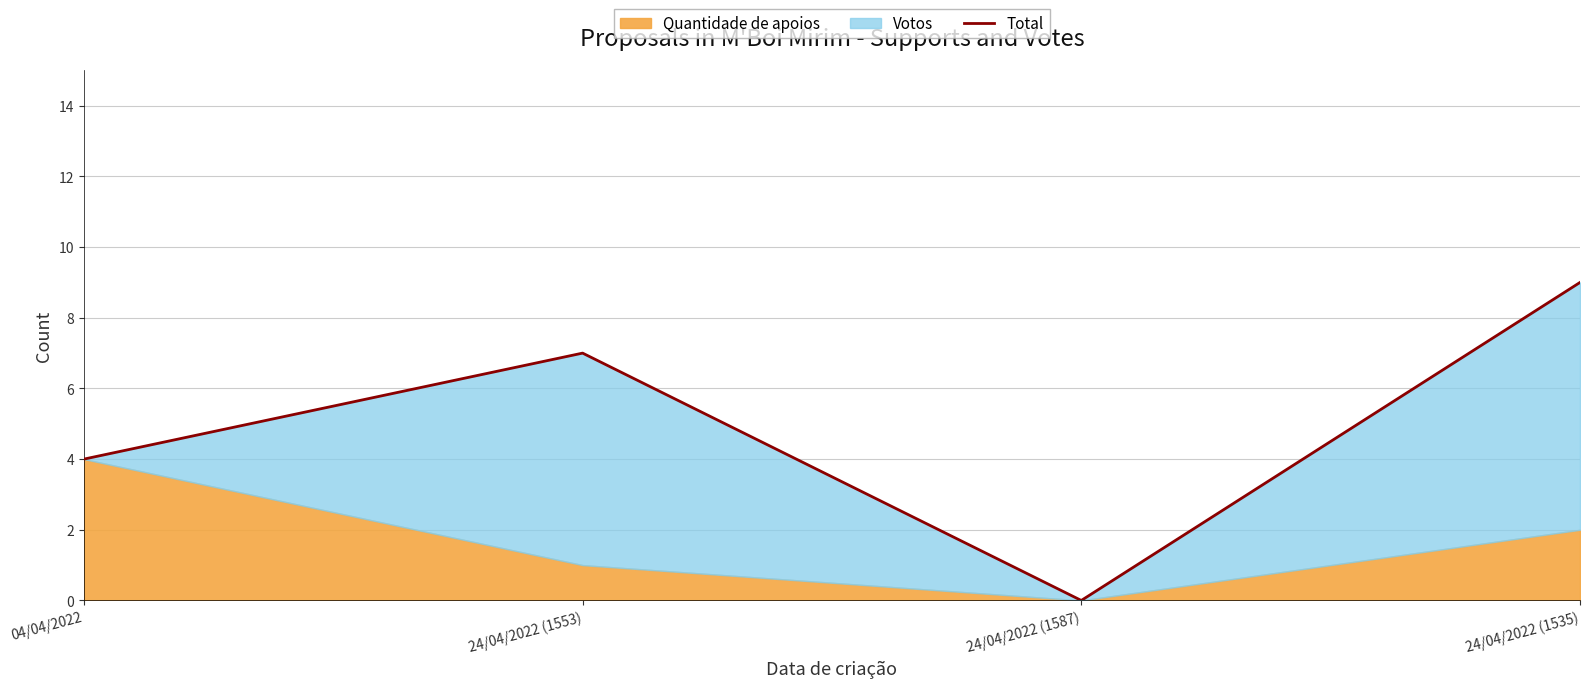

How many points are higher than both their immediate neighbors (excluding endpoints)?

1